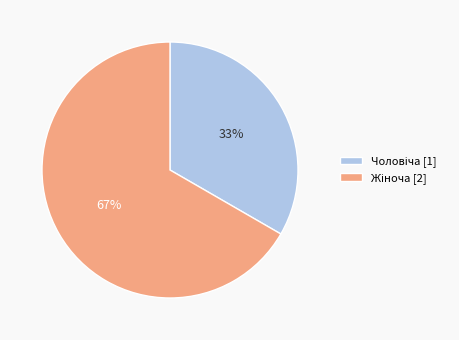

How many slices are in this pie chart?

2